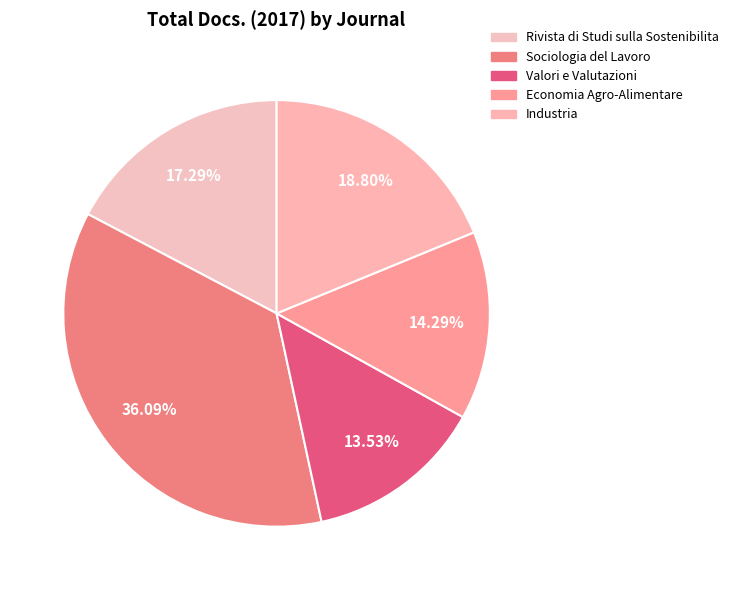

Rank the categories by value from highest to lowest.

Sociologia del Lavoro, Industria, Rivista di Studi sulla Sostenibilita, Economia Agro-Alimentare, Valori e Valutazioni